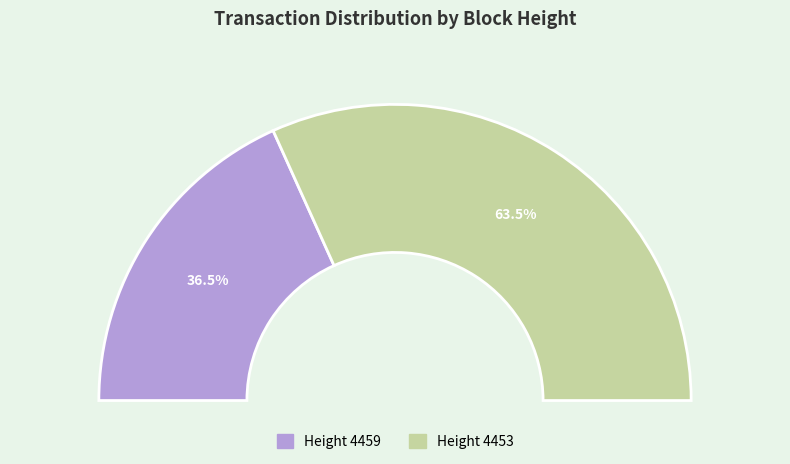

What is the total percentage of 4459 and 4453?

100.0%